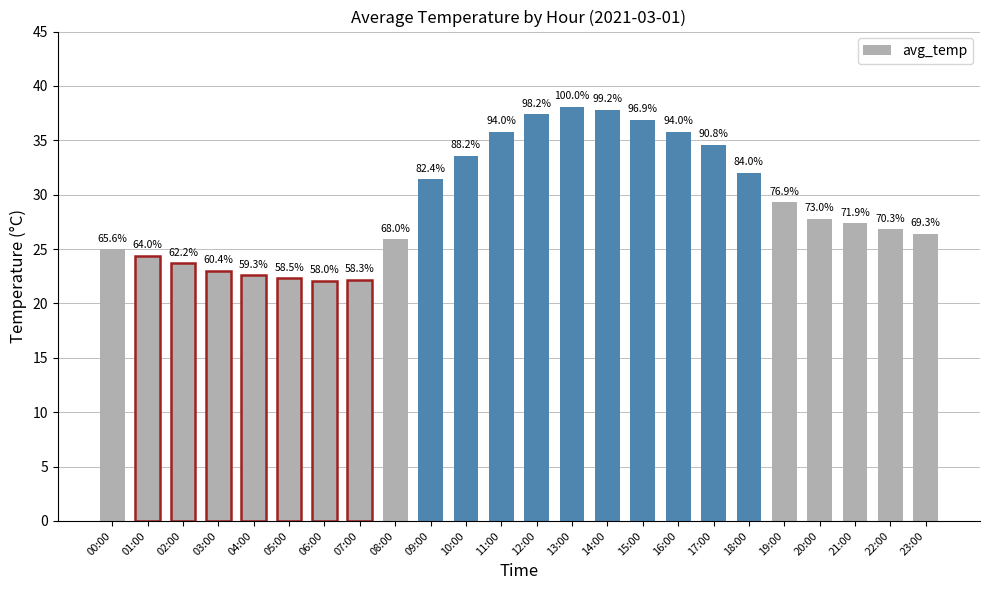

Are the bars horizontal?

No